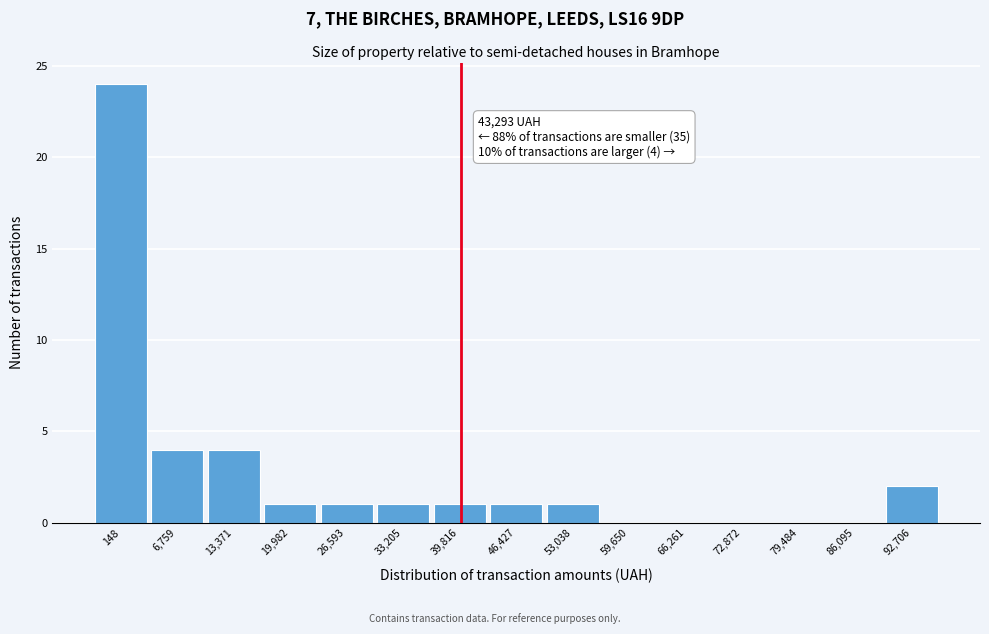

Reading right to left, transcribe all the data shown in this chart.

92,706=2	86,095=0	79,484=0	72,872=0	66,261=0	59,650=0	53,038=1	46,427=1	39,816=1	33,205=1	26,593=1	19,982=1	13,371=4	6,759=4	148=24